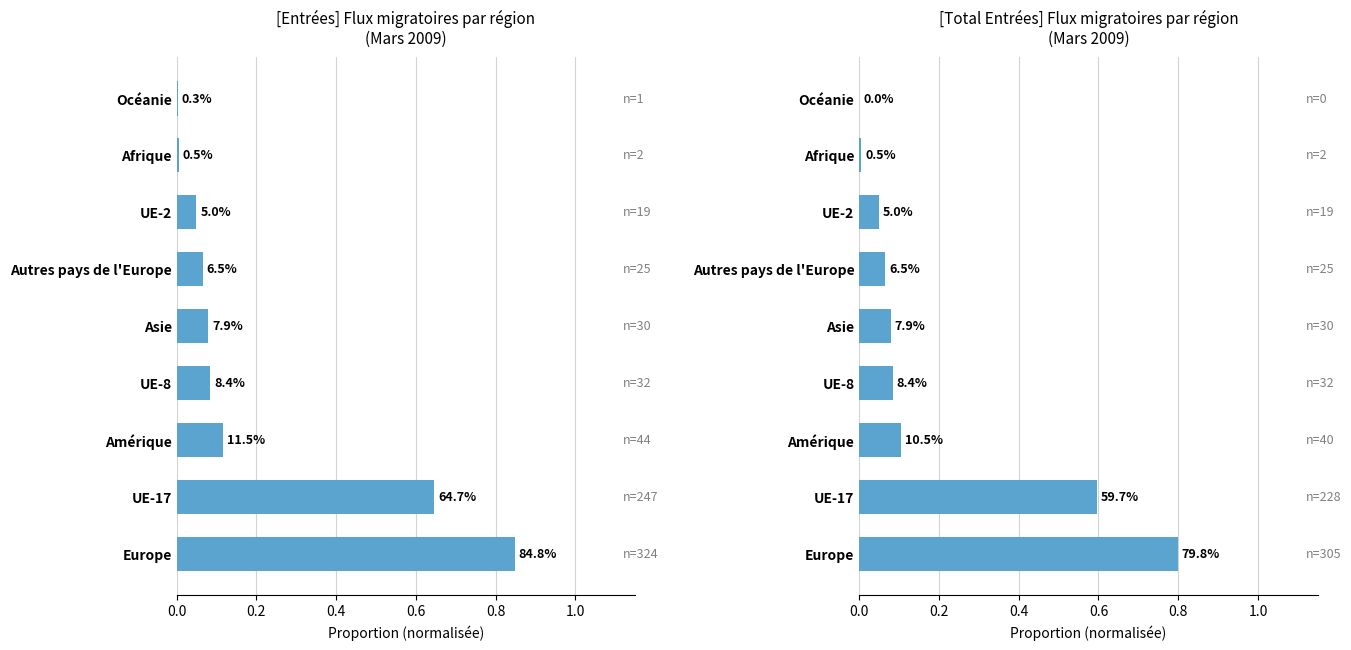

How many data points in Total entrées are above 0?

8